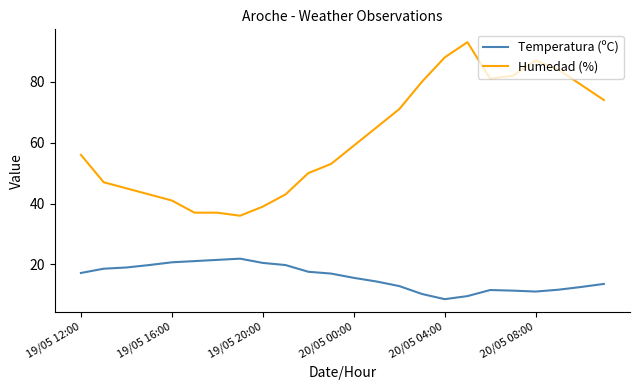

What is the lowest value of the Humedad (%) series?

36.0